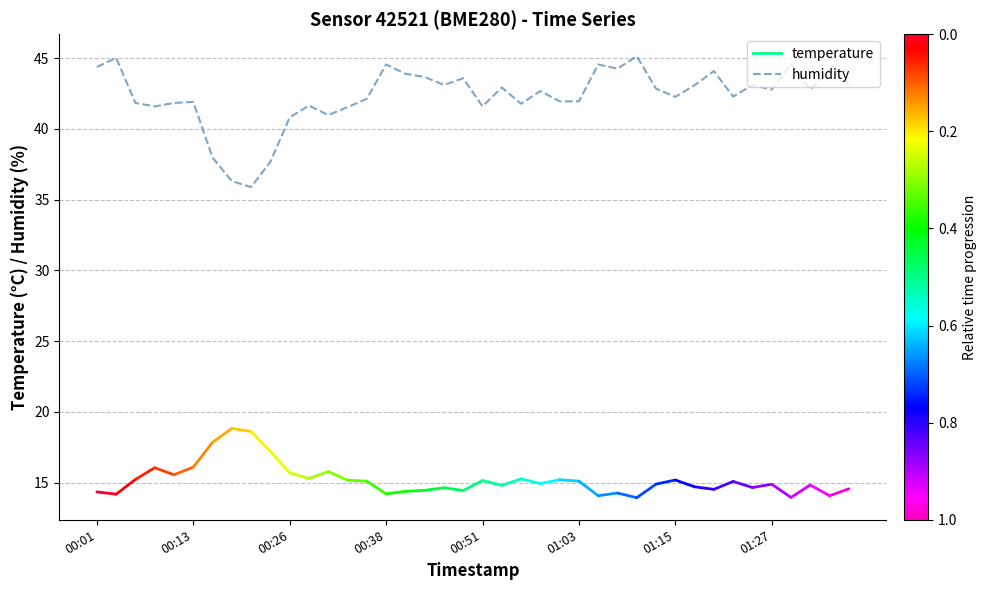

What is the minimum value shown in the chart?

35.9